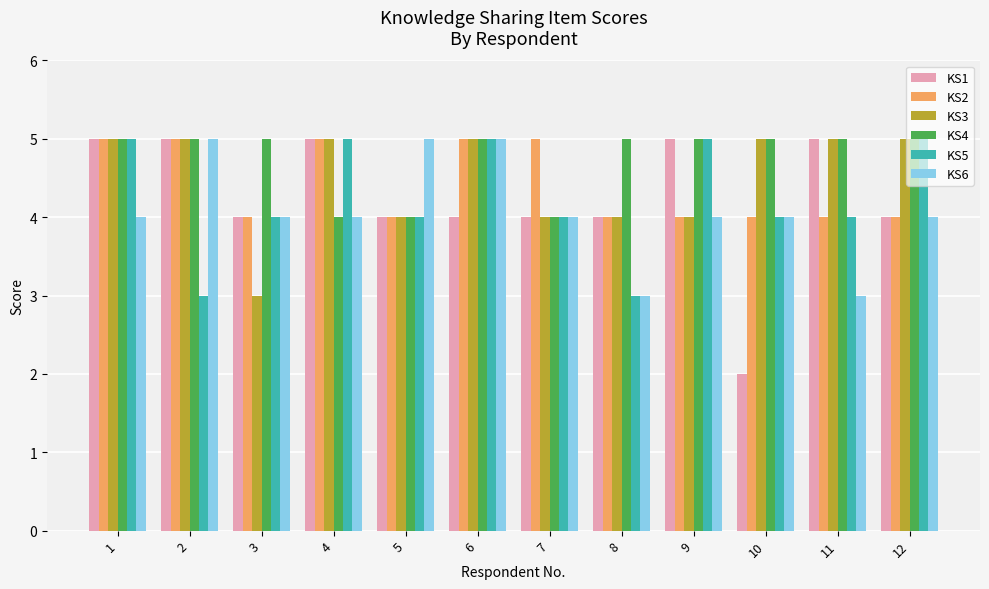

What is the minimum value for KS6?

3